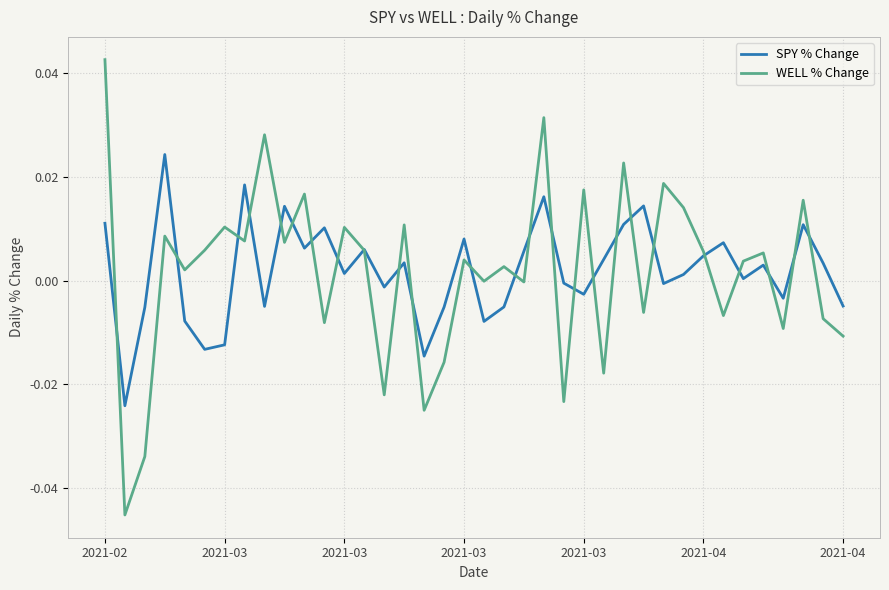

Which series has the largest range (max minus min)?

WELL % Change